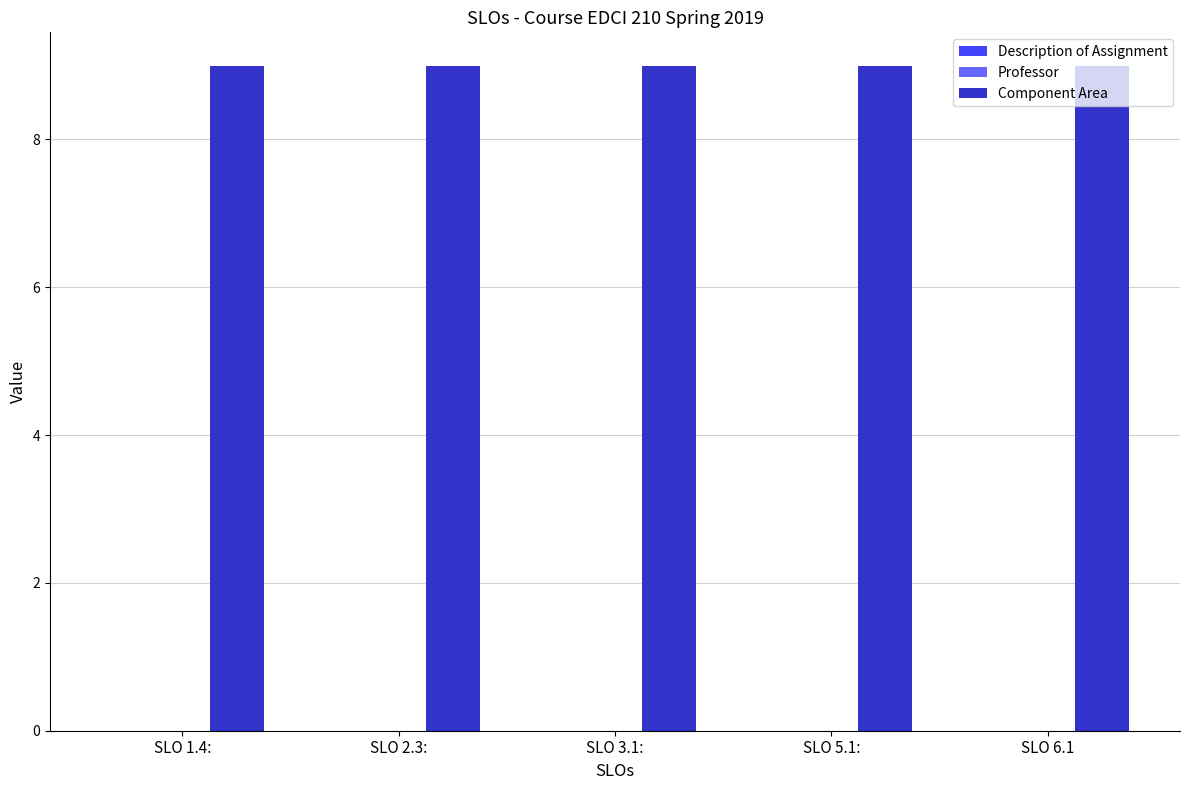

What is the highest value of the Component Area series?

9